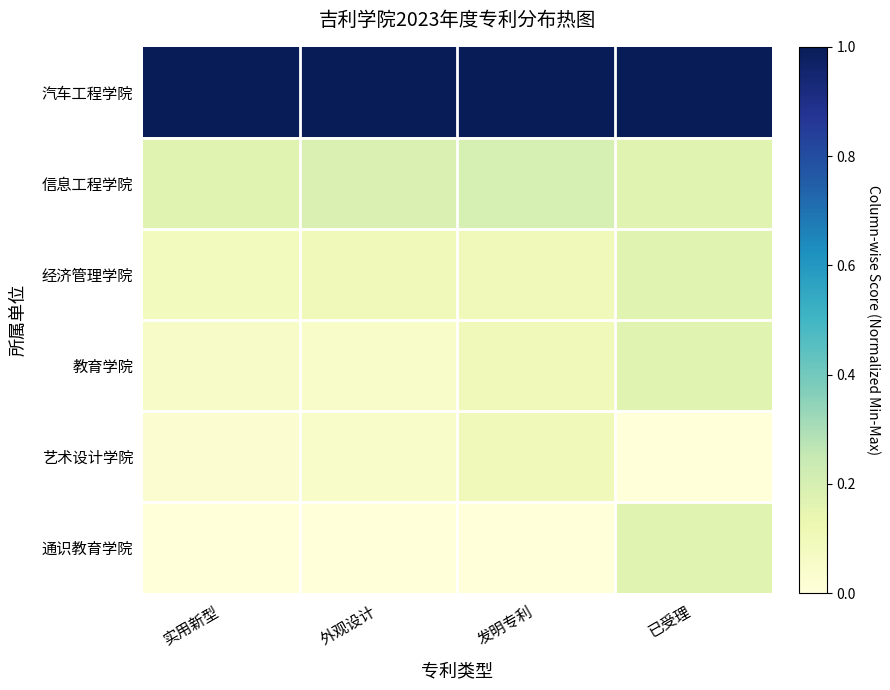

Reading left to right, transcribe all the data shown in this chart.

汽车工程学院: 实用新型=1.0	外观设计=1.0	发明专利=1.0	已受理=1.0
信息工程学院: 实用新型=0.2	外观设计=0.2	发明专利=0.2	已受理=0.2
经济管理学院: 实用新型=0.1	外观设计=0.1	发明专利=0.1	已受理=0.2
教育学院: 实用新型=0.1	外观设计=0.0	发明专利=0.1	已受理=0.2
艺术设计学院: 实用新型=0.0	外观设计=0.0	发明专利=0.1	已受理=0.0
通识教育学院: 实用新型=0.0	外观设计=0.0	发明专利=0.0	已受理=0.2